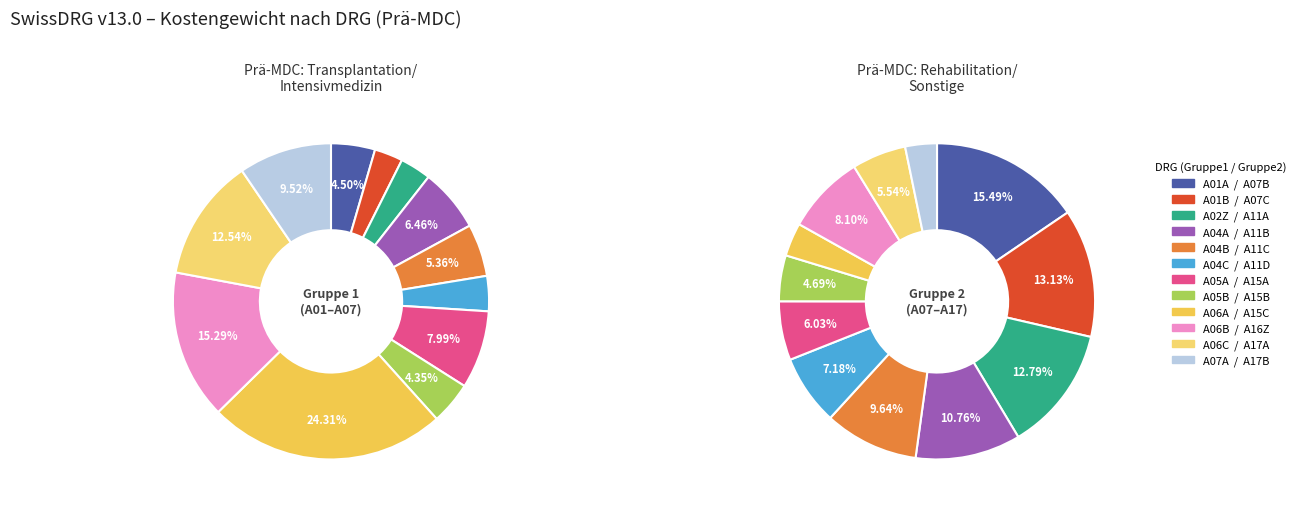

Is there a majority slice in this chart?

No